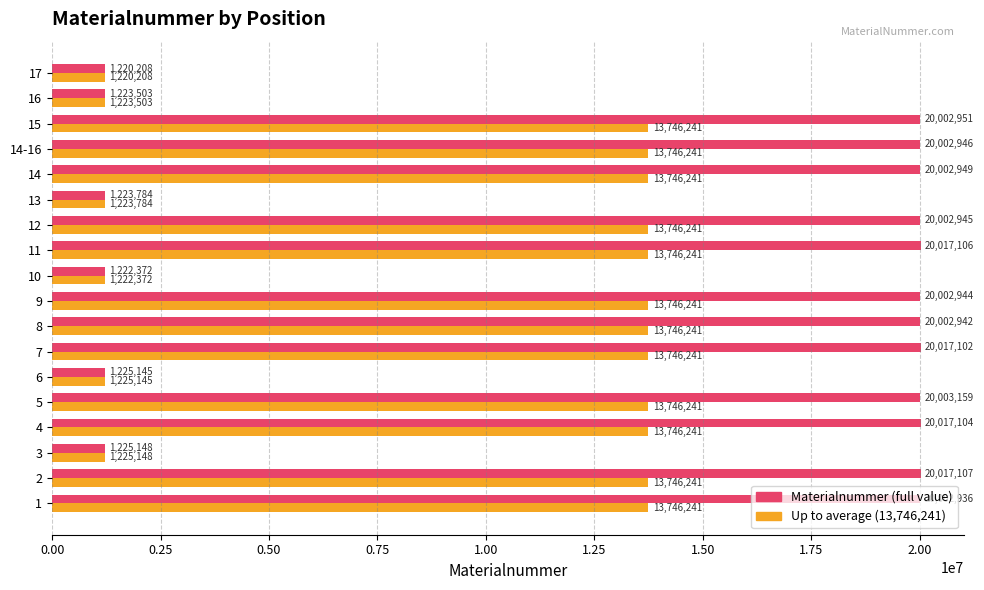

What is the maximum value shown in the chart?

20017107.0